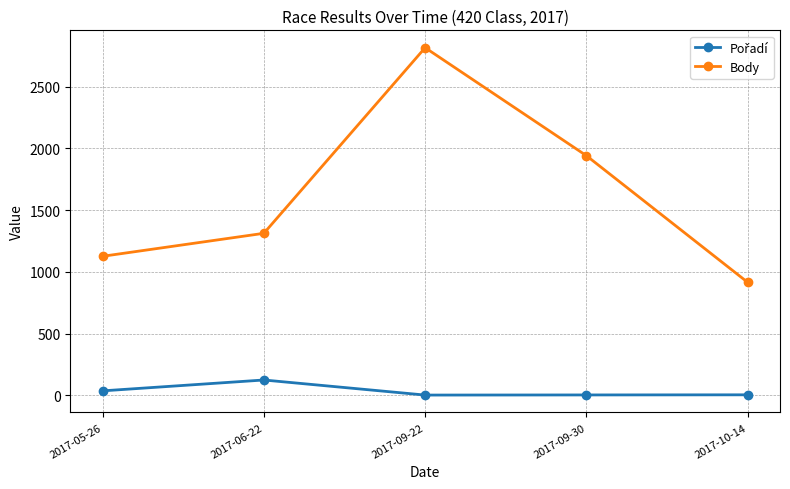

Between 2017-06-22 and 2017-10-14, which series saw the biggest shift?

Body